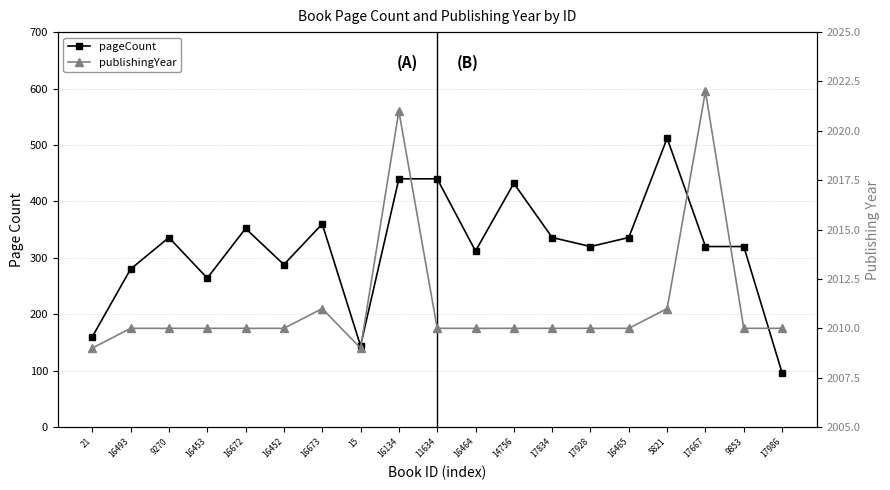

Count the number of data series in this chart.

2